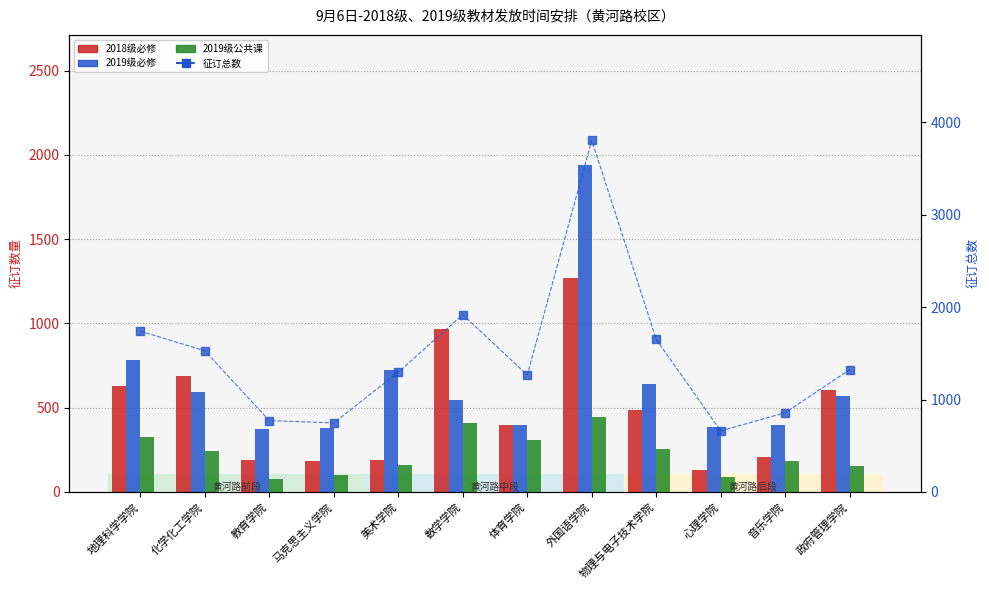

What are all the series names shown in the legend?

2018级必修, 2019级必修, 2019级公共课, 征订总数